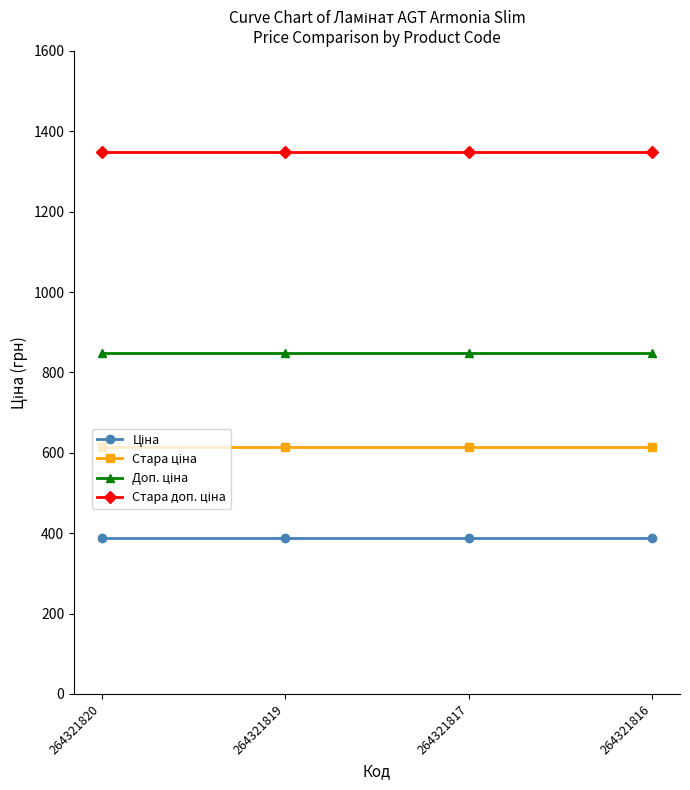

At how many categories does at least one series exceed 1076?

4